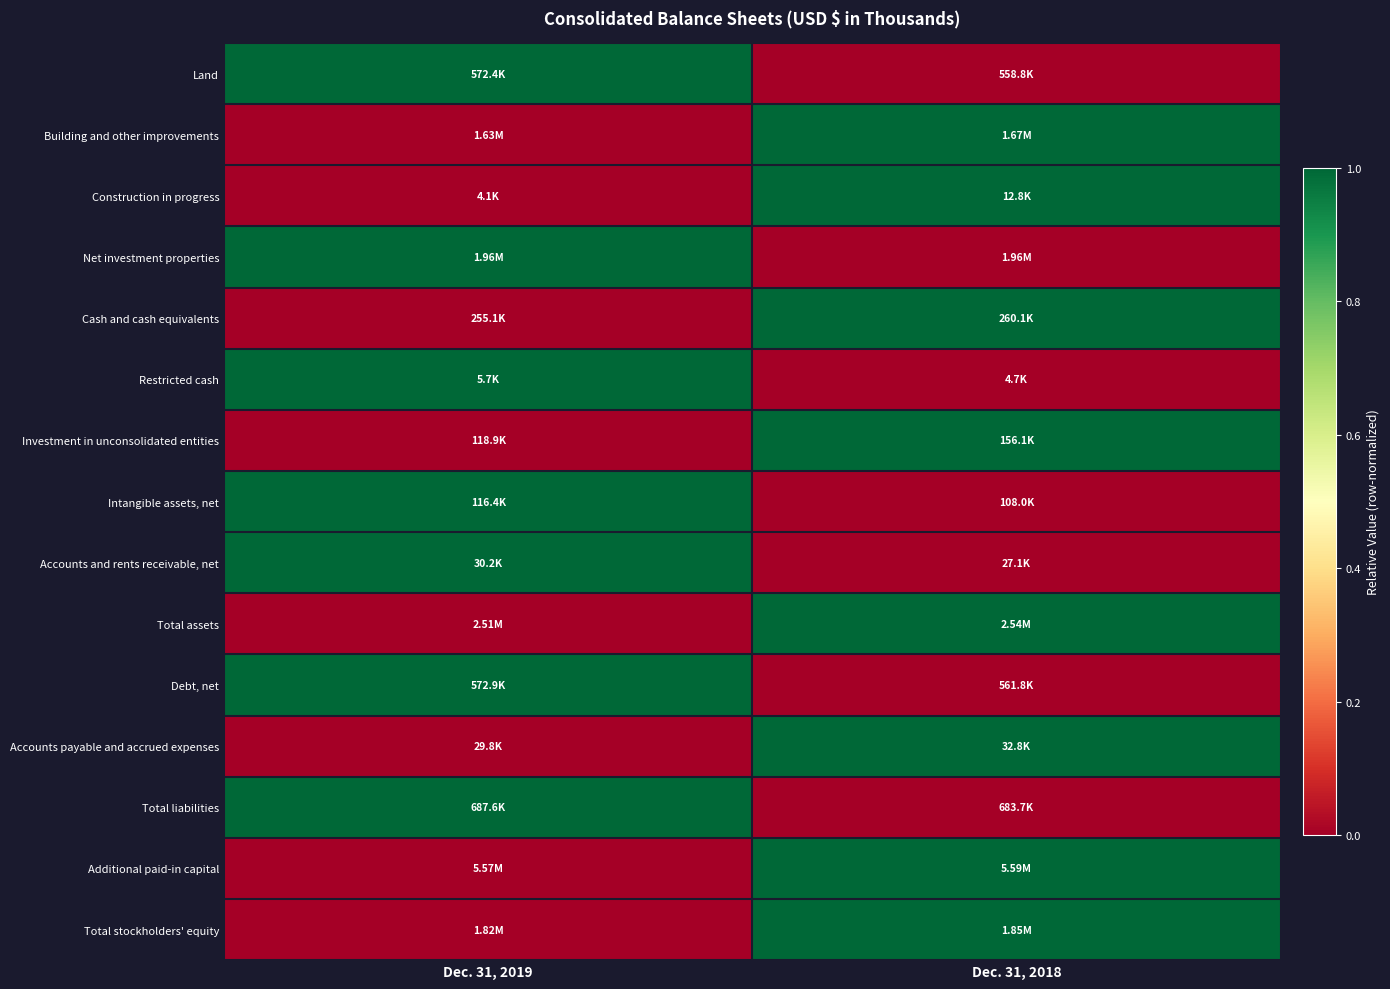

Reading right to left, extract all data points from this chart.

Land: Dec. 31, 2018=0.0	Dec. 31, 2019=1.0
Building and other improvements: Dec. 31, 2018=1.0	Dec. 31, 2019=0.0
Construction in progress: Dec. 31, 2018=1.0	Dec. 31, 2019=0.0
Net investment properties: Dec. 31, 2018=0.0	Dec. 31, 2019=1.0
Cash and cash equivalents: Dec. 31, 2018=1.0	Dec. 31, 2019=0.0
Restricted cash: Dec. 31, 2018=0.0	Dec. 31, 2019=1.0
Investment in unconsolidated entities: Dec. 31, 2018=1.0	Dec. 31, 2019=0.0
Intangible assets, net: Dec. 31, 2018=0.0	Dec. 31, 2019=1.0
Accounts and rents receivable, net: Dec. 31, 2018=0.0	Dec. 31, 2019=1.0
Total assets: Dec. 31, 2018=1.0	Dec. 31, 2019=0.0
Debt, net: Dec. 31, 2018=0.0	Dec. 31, 2019=1.0
Accounts payable and accrued expenses: Dec. 31, 2018=1.0	Dec. 31, 2019=0.0
Total liabilities: Dec. 31, 2018=0.0	Dec. 31, 2019=1.0
Additional paid-in capital: Dec. 31, 2018=1.0	Dec. 31, 2019=0.0
Total stockholders' equity: Dec. 31, 2018=1.0	Dec. 31, 2019=0.0